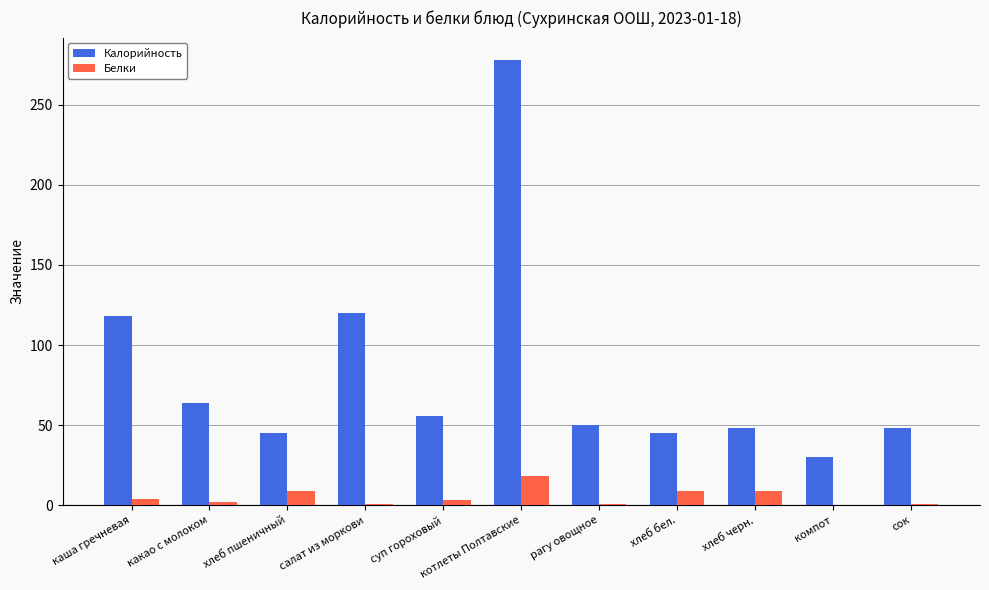

What is the maximum value shown in the chart?

278.0